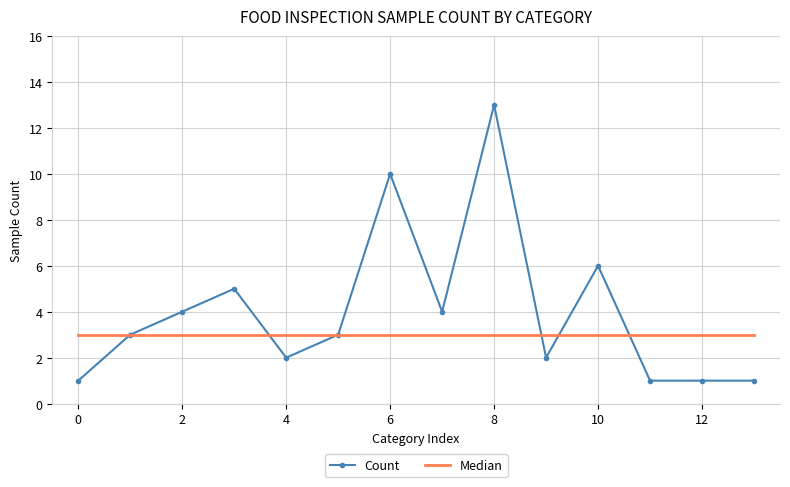

What is the highest value of the Count series?

13